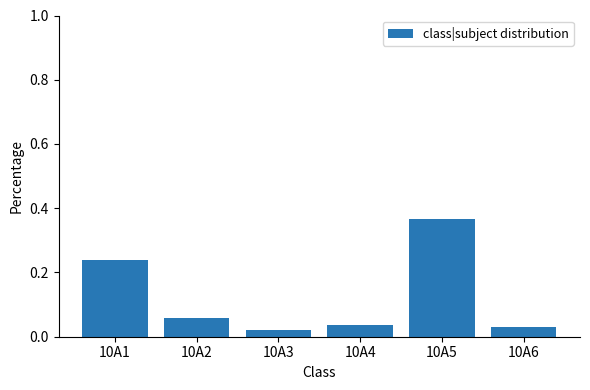

The value at 10A1 is 0.1. True or false?

False